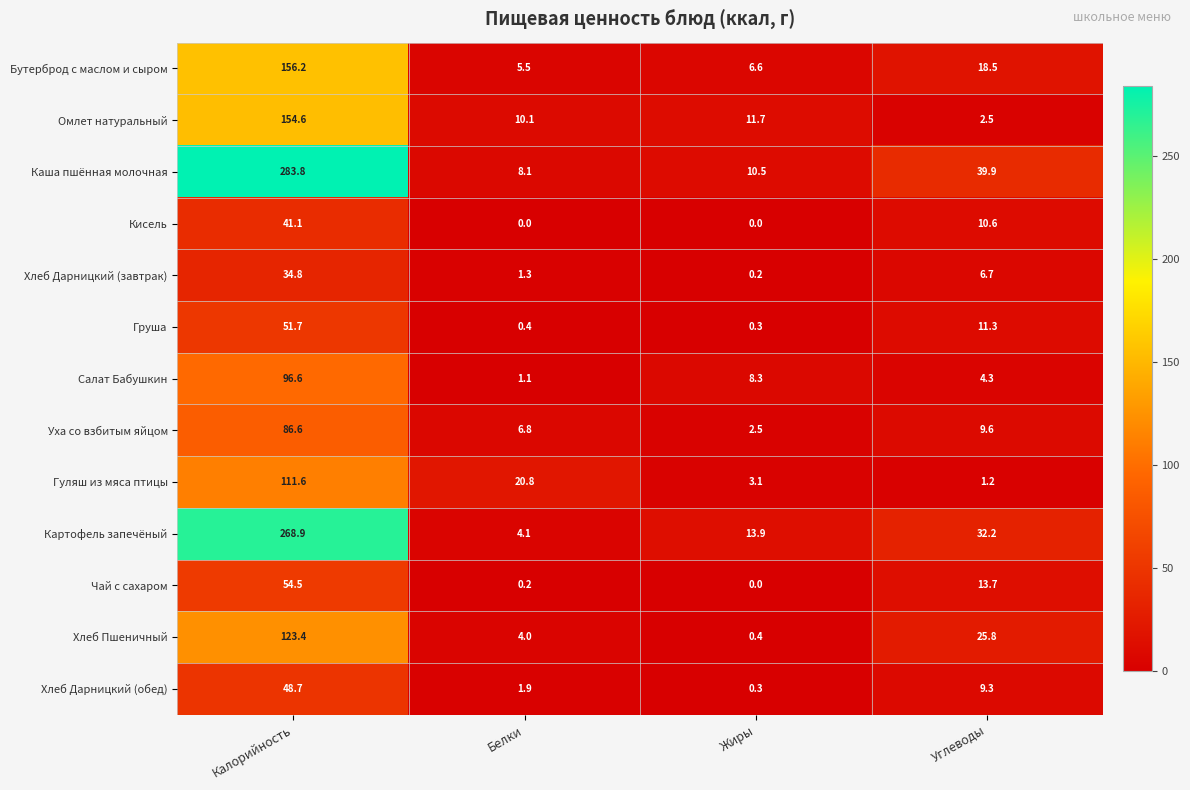

How many distinct data groups are displayed?

13